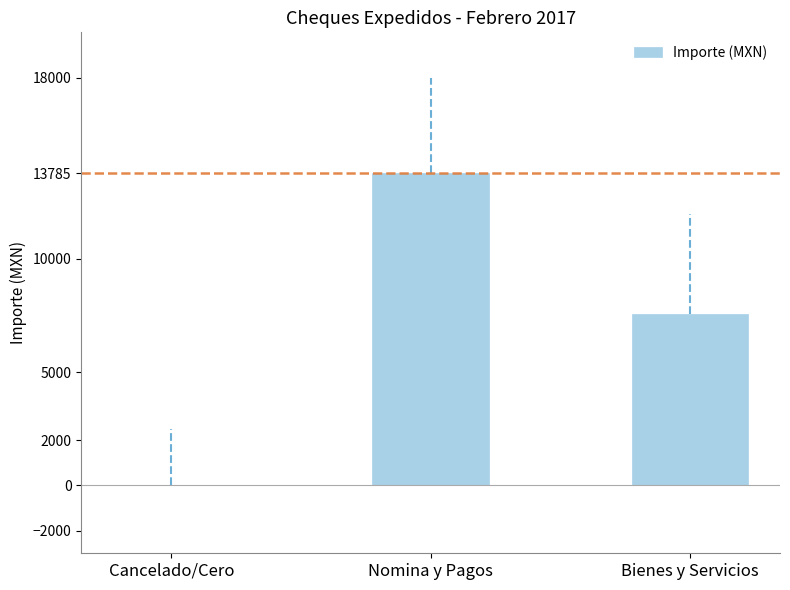

True or false: the data shows 0.0 at Cancelado/Cero.

True